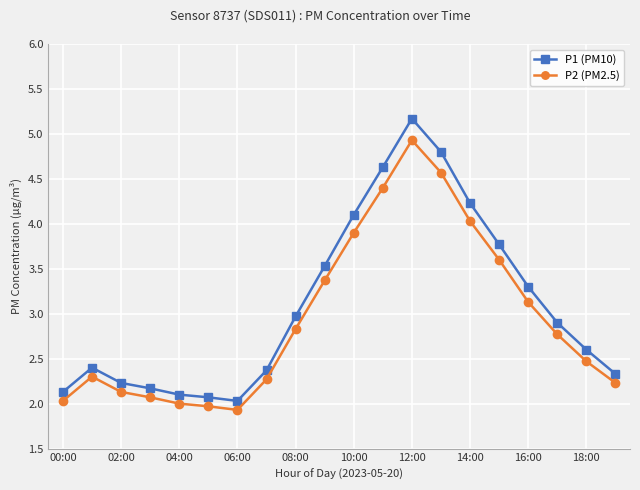

True or false: P2 (PM2.5) and P1 (PM10) intersect in this chart.

False